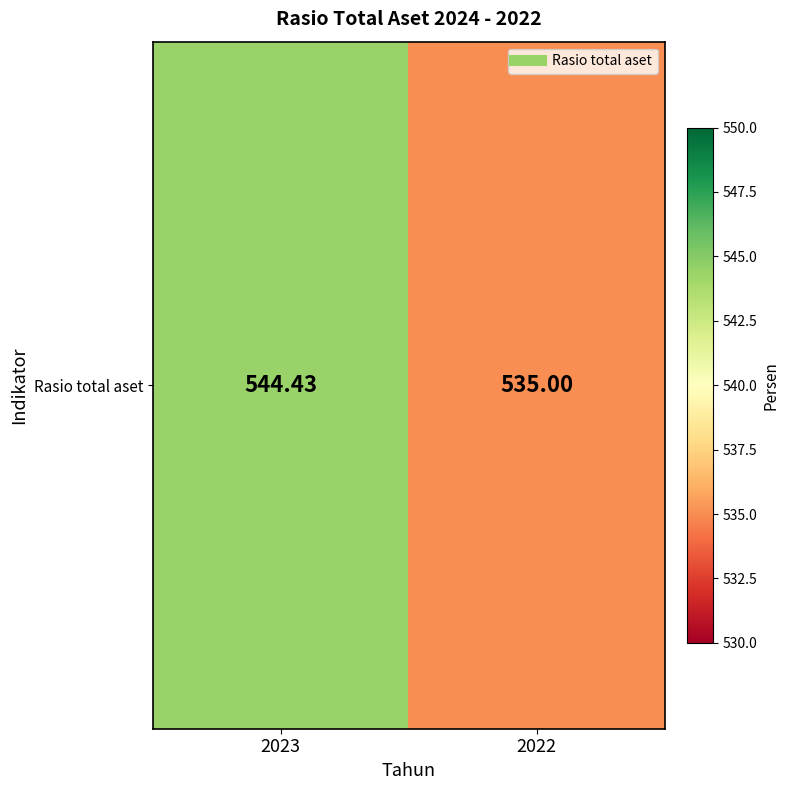

Reading left to right, what are all the values shown in this chart?

544.4	535.0